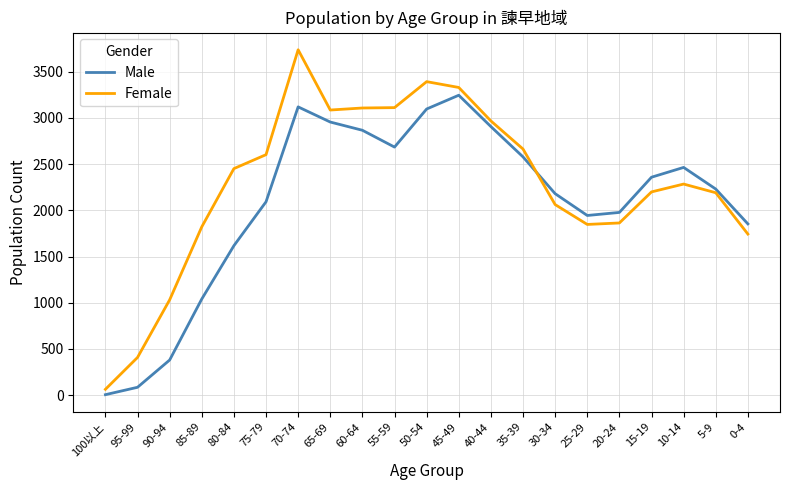

What is the spread (max minus min) of values at 65-69?

130